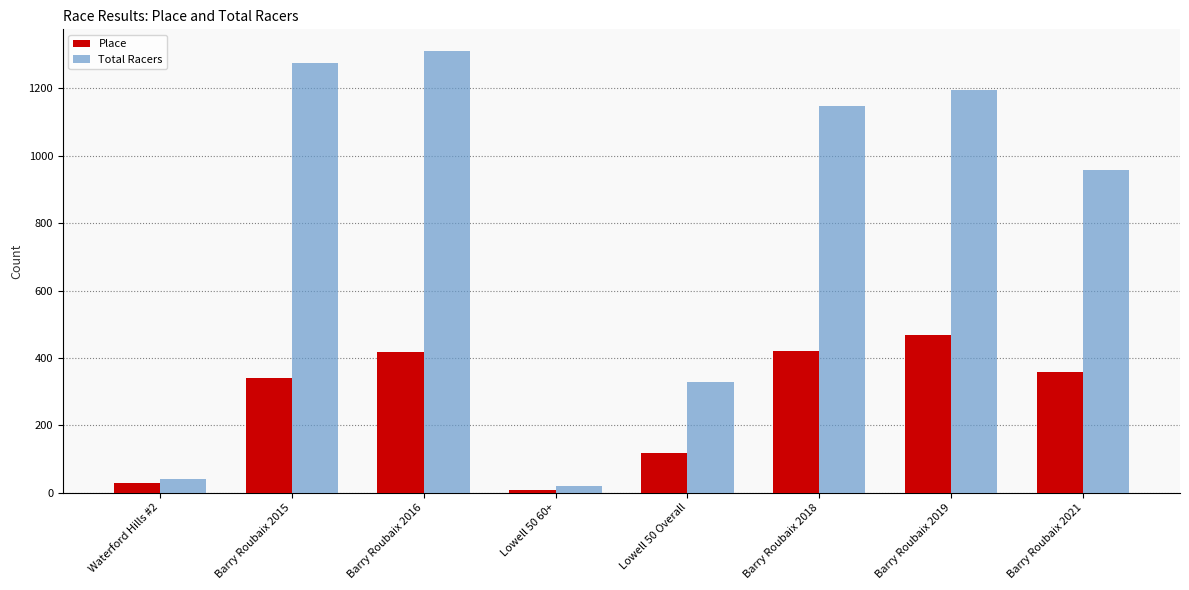

How many bars are there in each group?

2